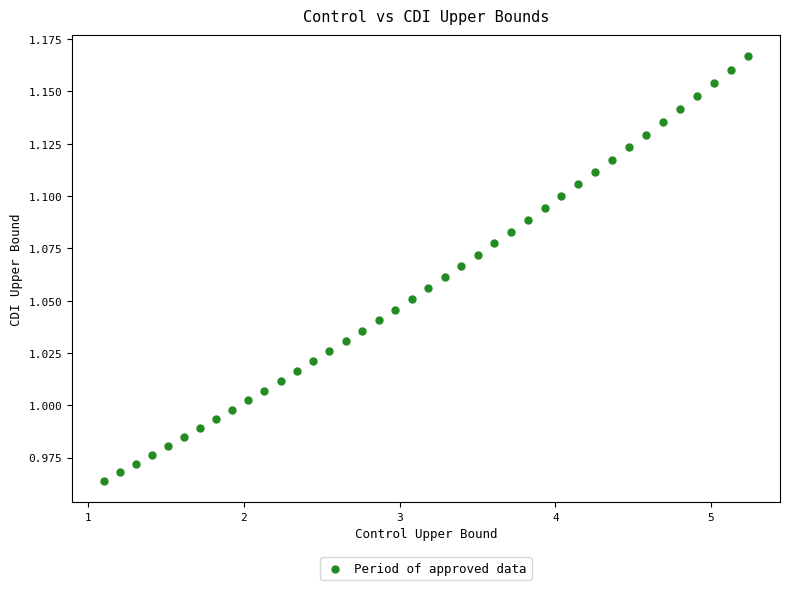

What is the range of X values (max minus min)?

4.1